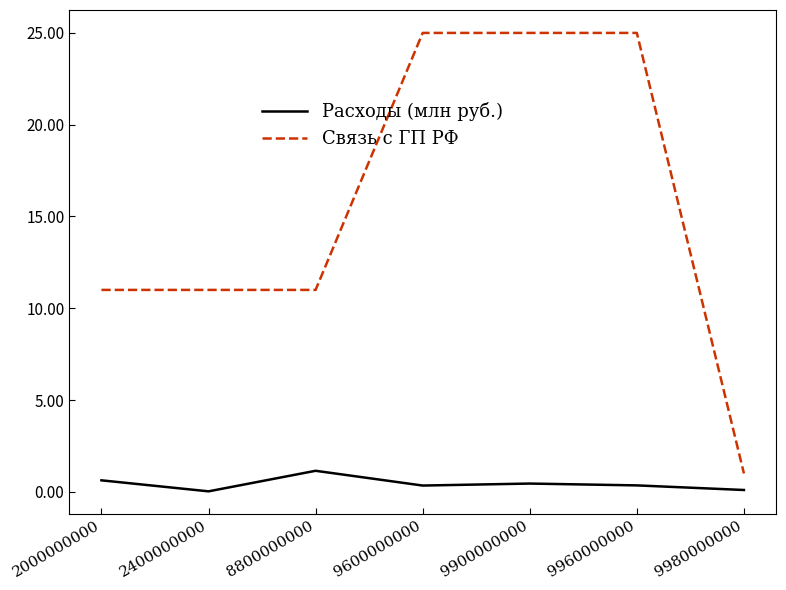

Is it true that Связь с ГП РФ equals 11.0 at 8800000000?

True